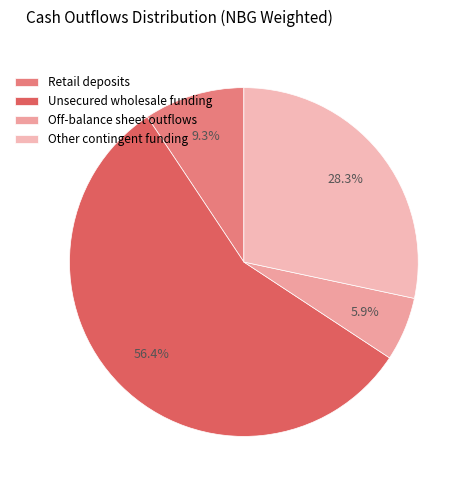

Is there any slice that represents more than half of the pie?

Yes